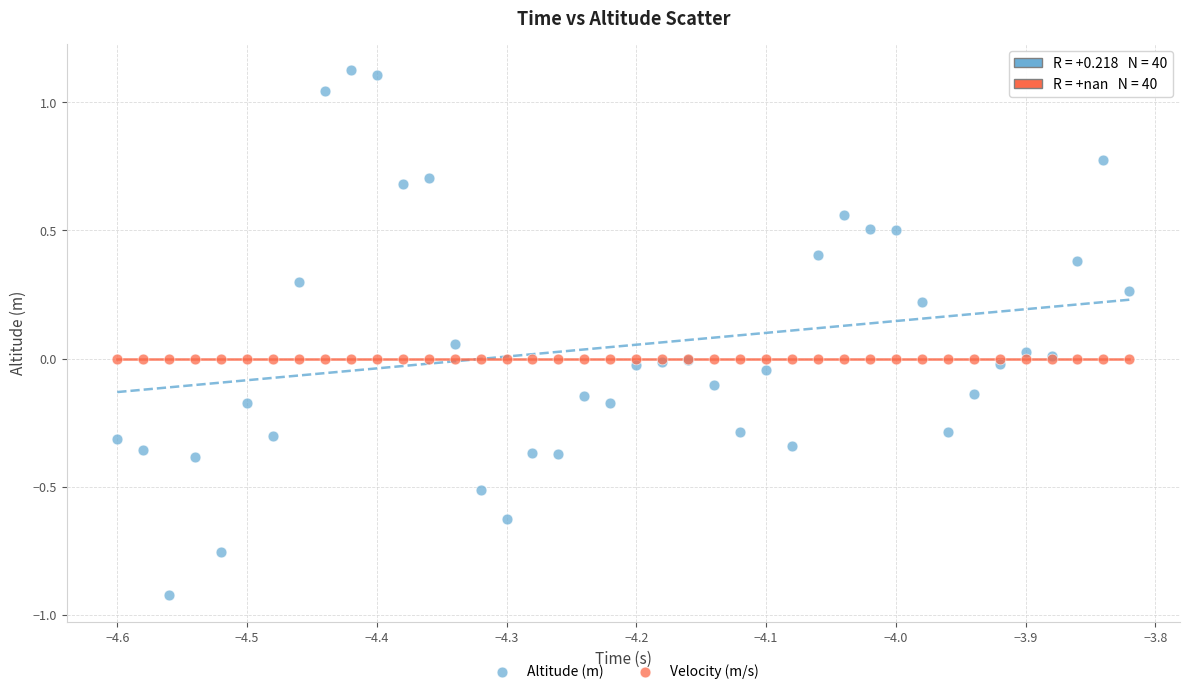

What are all the series names shown in the legend?

Altitude (m), Velocity (m/s)